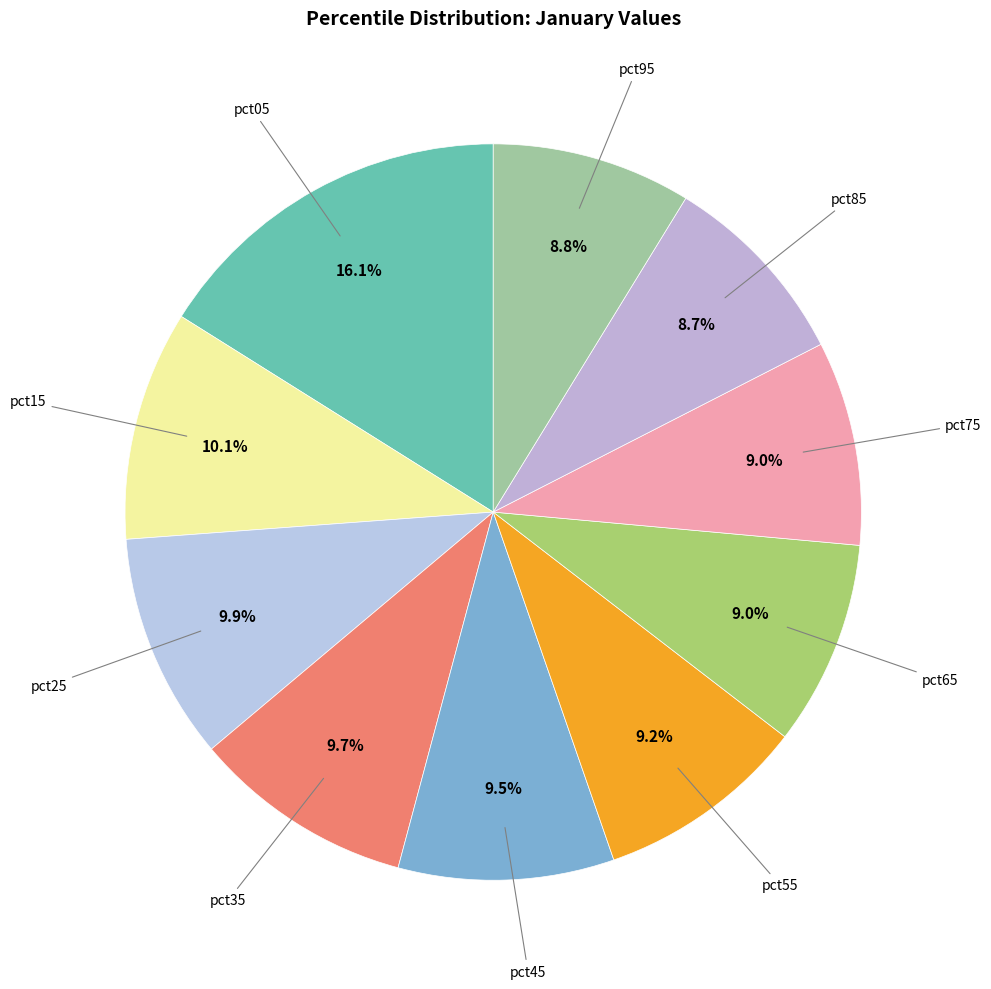

Count the number of slices in the pie.

10